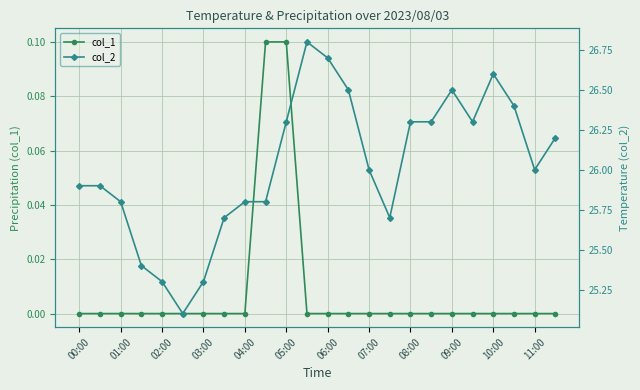

Does the chart display data point markers on the line(s)?

Yes